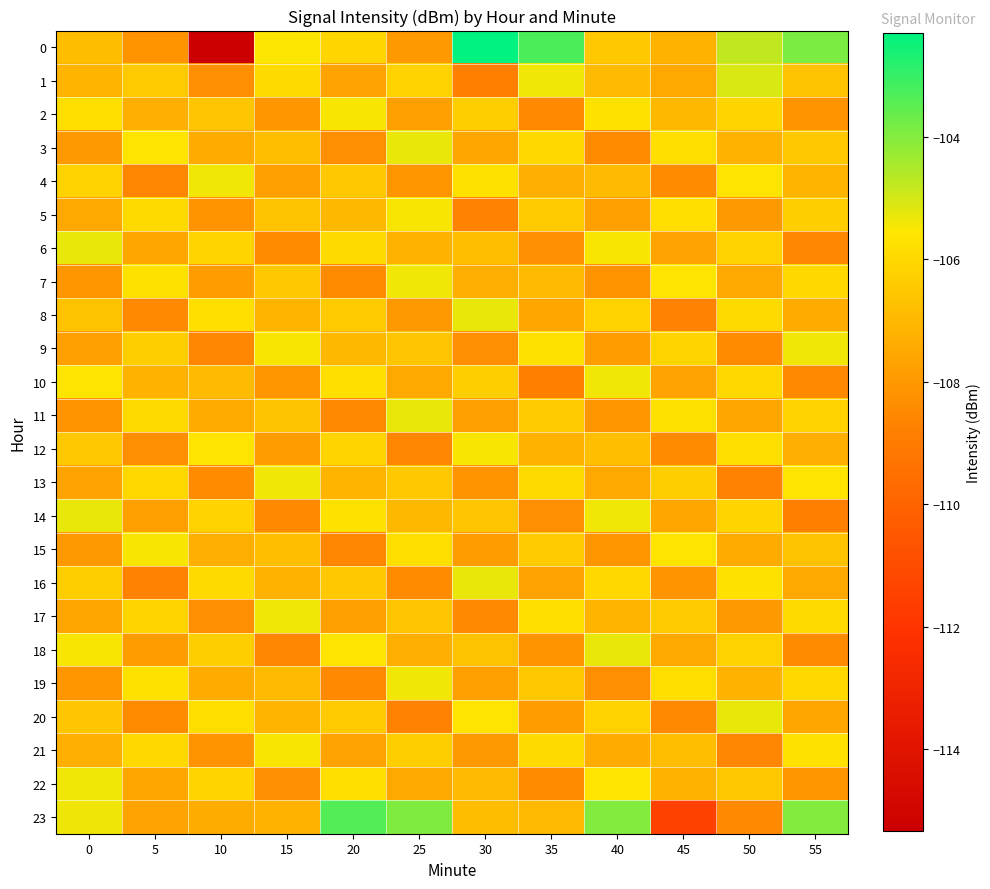

What is the difference between the highest and lowest values at 0?

2.9